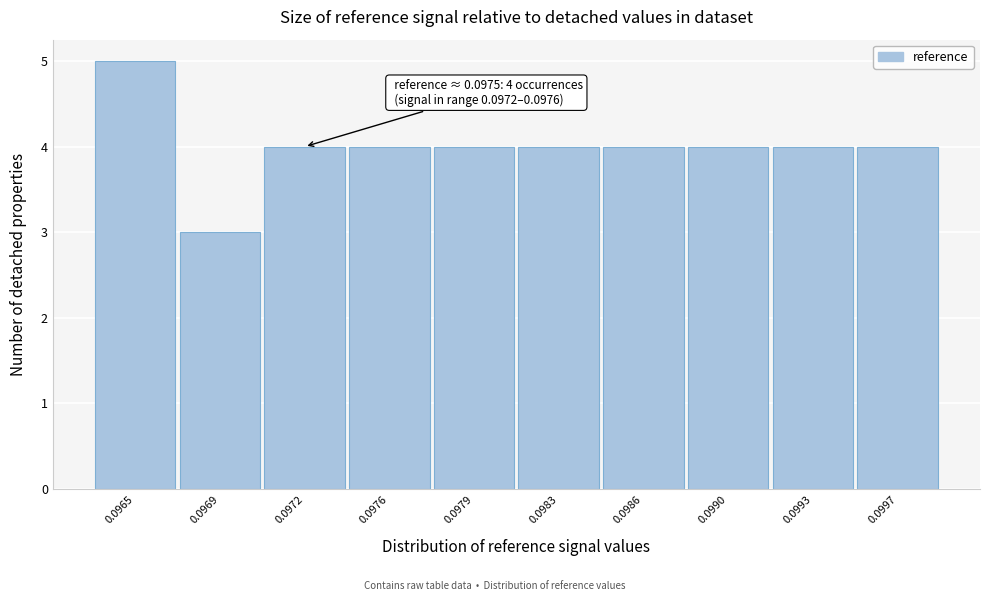

Reading right to left, what are all the values shown in this chart?

0.0997=4	0.0993=4	0.0990=4	0.0986=4	0.0983=4	0.0979=4	0.0976=4	0.0972=4	0.0969=3	0.0965=5